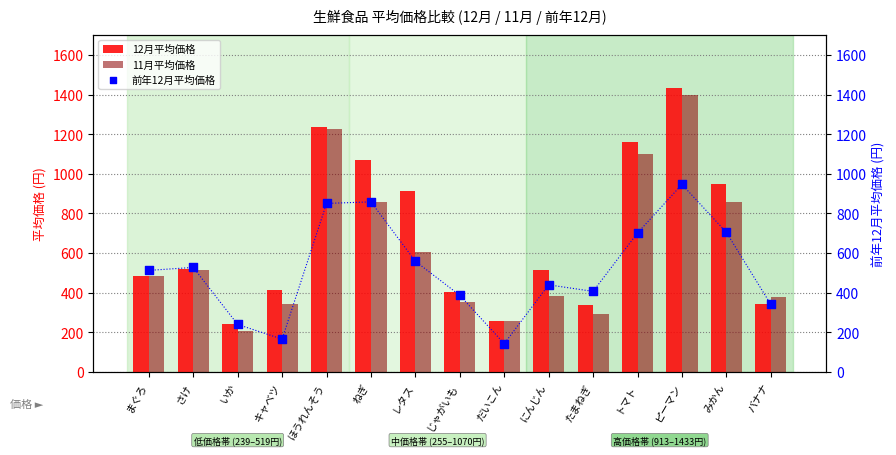

Which series reaches the maximum Y coordinate?

12月平均価格